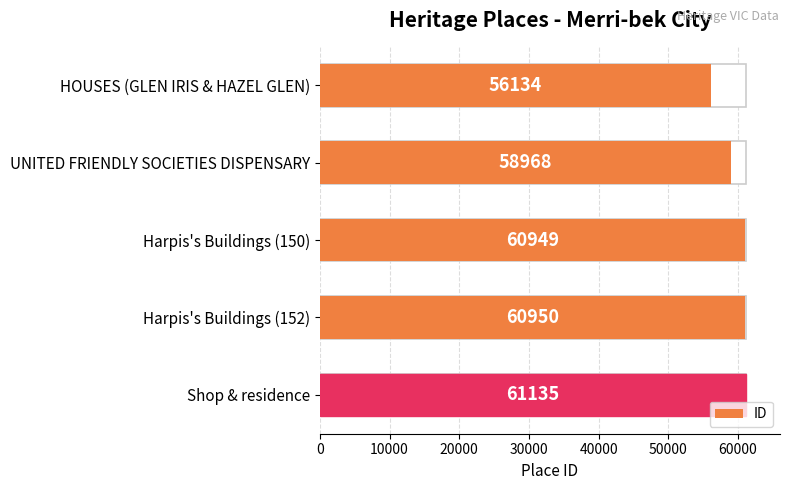

How many data points does each series have?

5